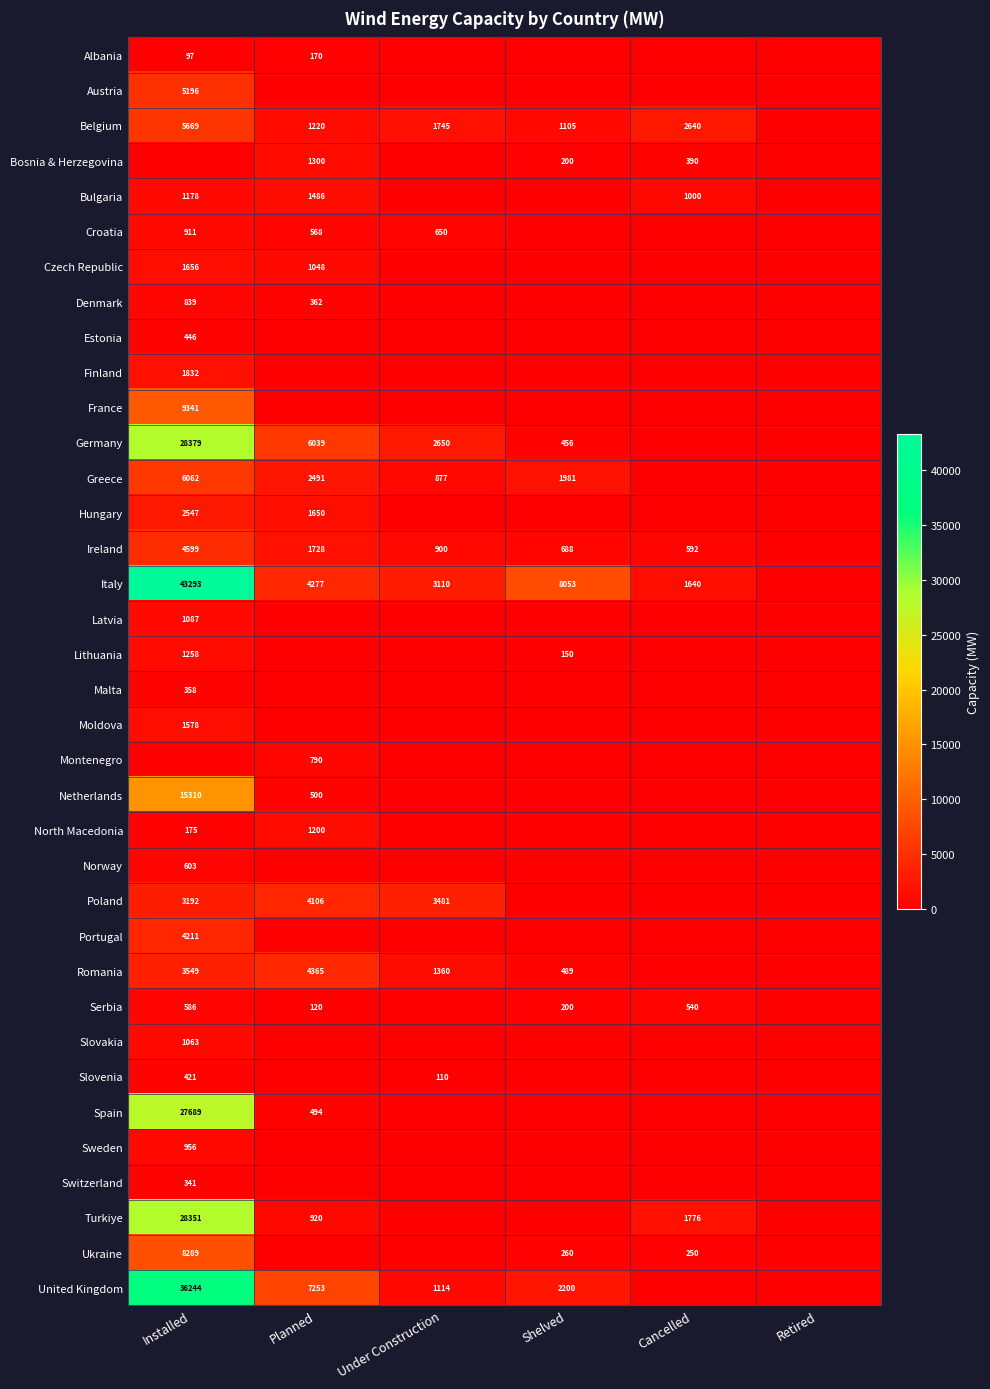

At which category does the chart reach its minimum across all series?

Under Construction